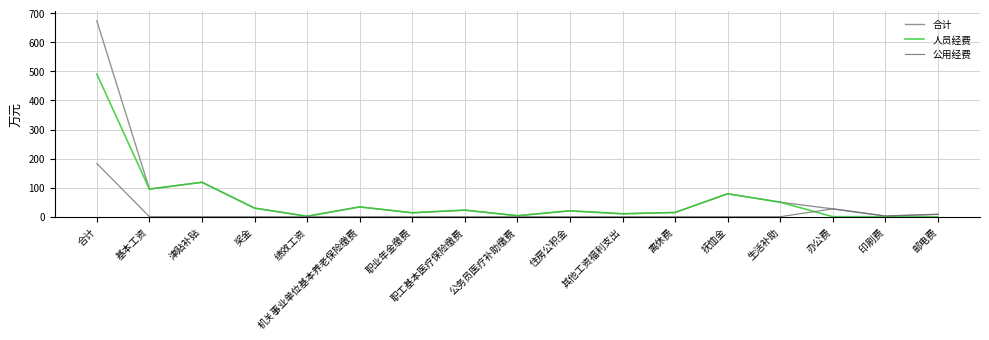

True or false: 公用经费 has a value of -113.9 at 职工基本医疗保险缴费.

False